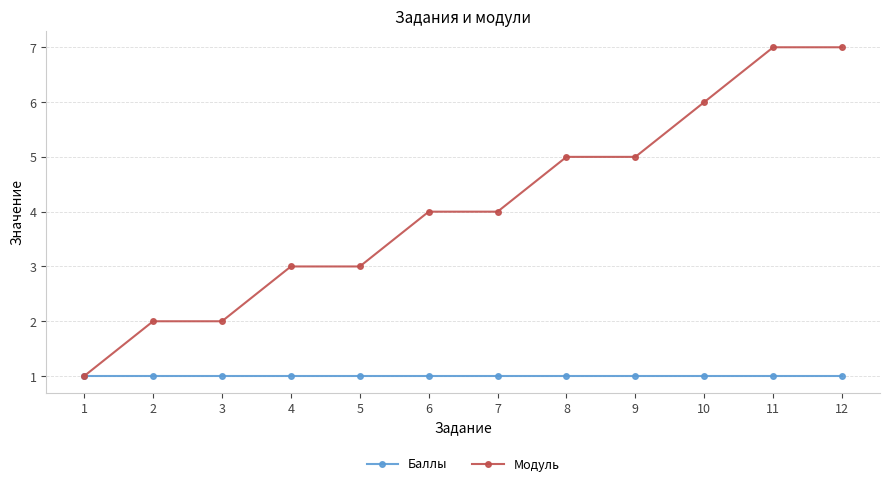

What is the sum of all Модуль values?

49